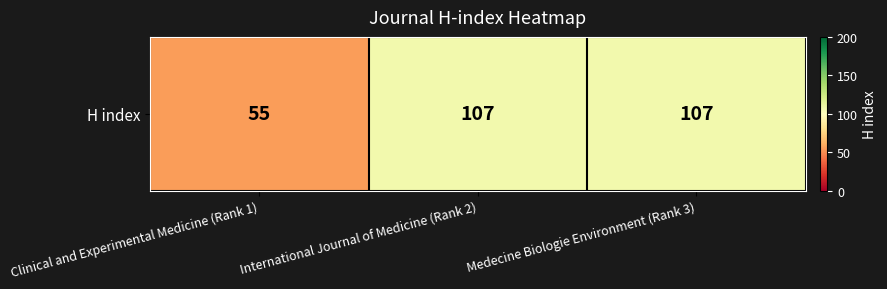

How many values are between 55 and 107?

3